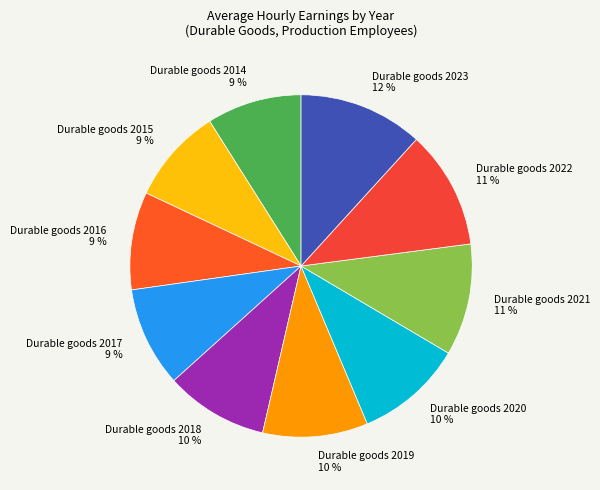

How many segments does this pie chart have?

10